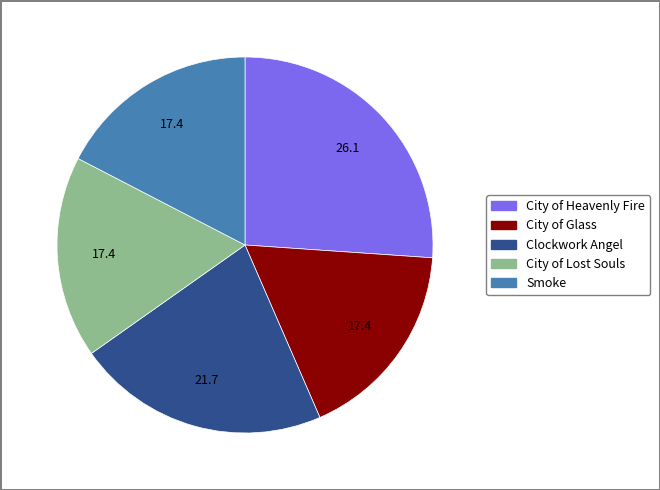

Combined, do City of Heavenly Fire and City of Lost Souls account for over 50%?

No